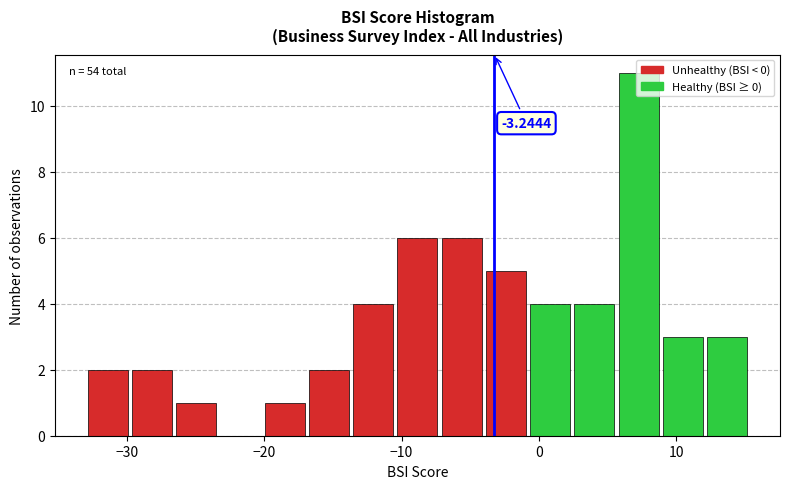

Read against the x-axis, roughly where is the centre of the tallest bar?

7